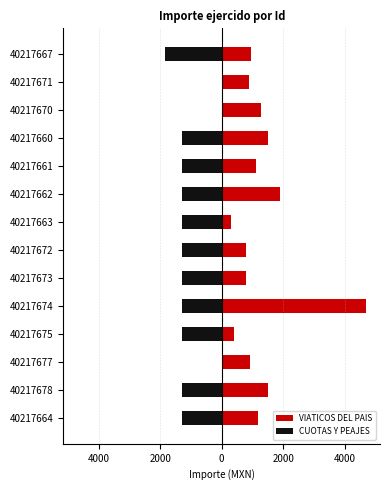

Is the value of CUOTAS Y PEAJES at 40217674 greater than the value of VIATICOS DEL PAIS at 40217661?

No